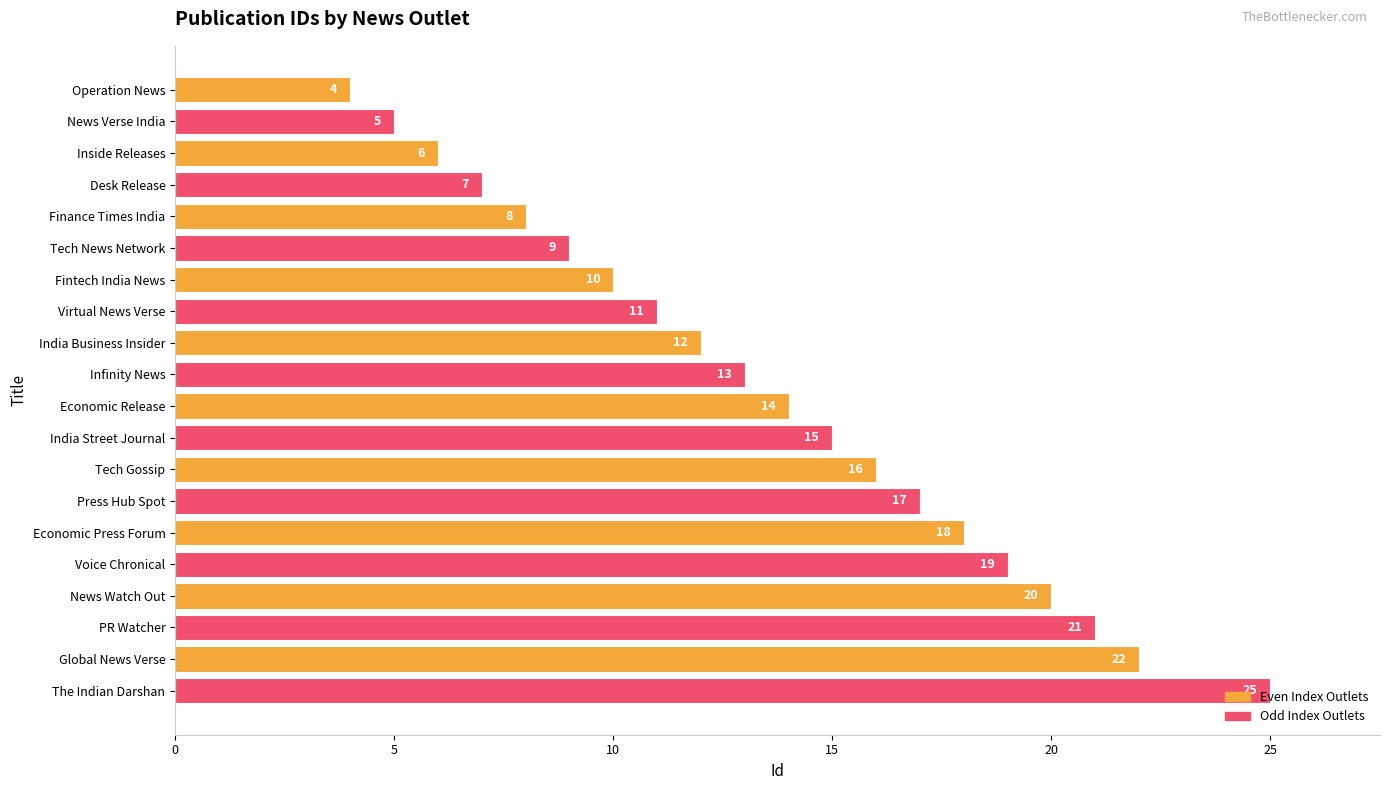

Rank the categories by value from lowest to highest.

Operation News, News Verse India, Inside Releases, Desk Release, Finance Times India, Tech News Network, Fintech India News, Virtual News Verse, India Business Insider, Infinity News, Economic Release, India Street Journal, Tech Gossip, Press Hub Spot, Economic Press Forum, Voice Chronical, News Watch Out, PR Watcher, Global News Verse, The Indian Darshan